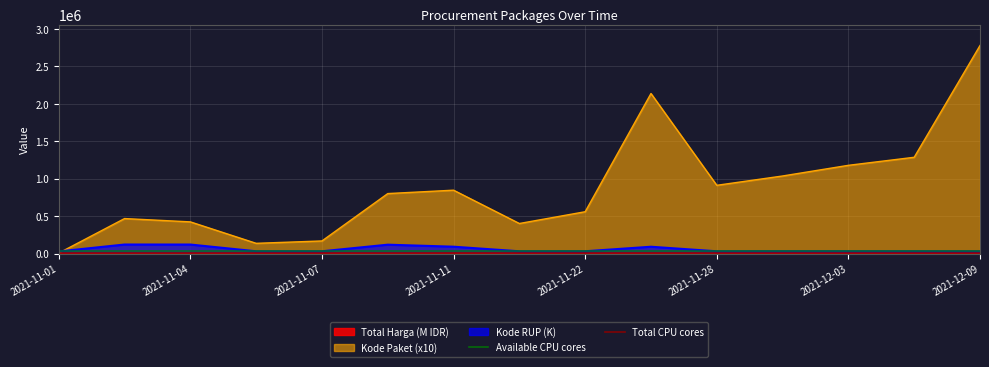

Which category has the lowest value in the Kode Paket (x10) series?

2021-11-01